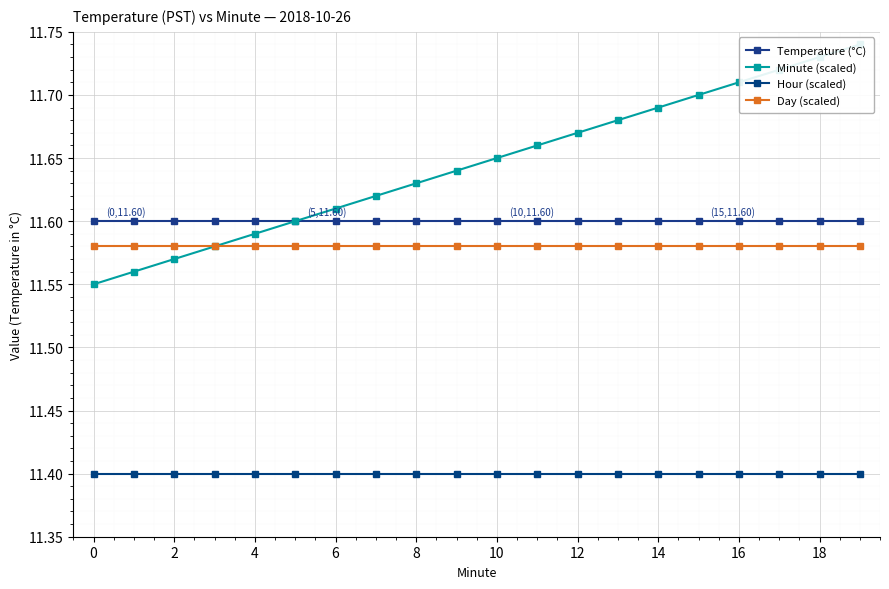

What is the total value across all series at 2?

46.1